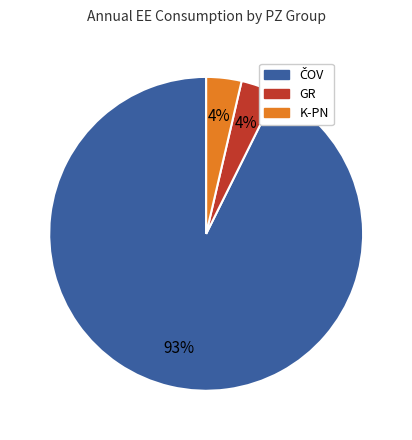

Is there a majority slice in this chart?

Yes